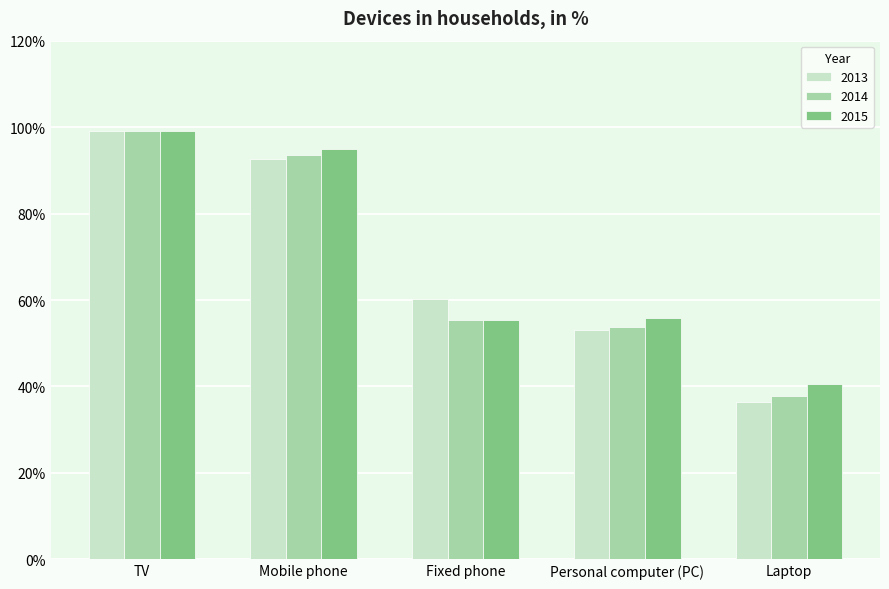

The 2014 series shows 55.4 at Fixed phone. True or false?

True